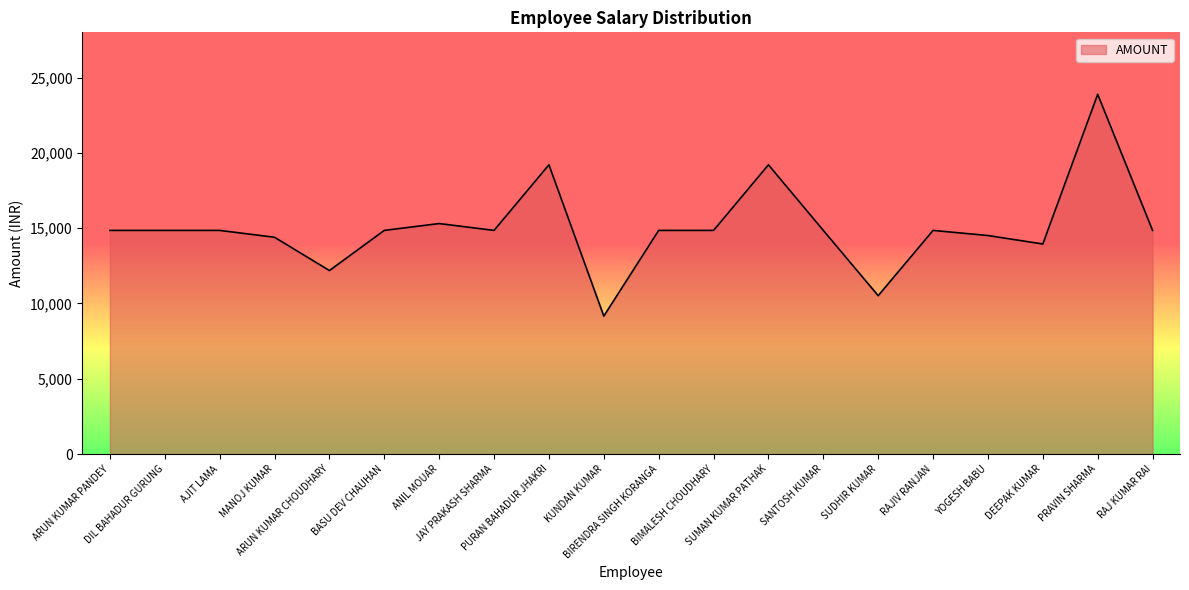

The chart shows a value of 14851 at SANTOSH KUMAR. True or false?

True